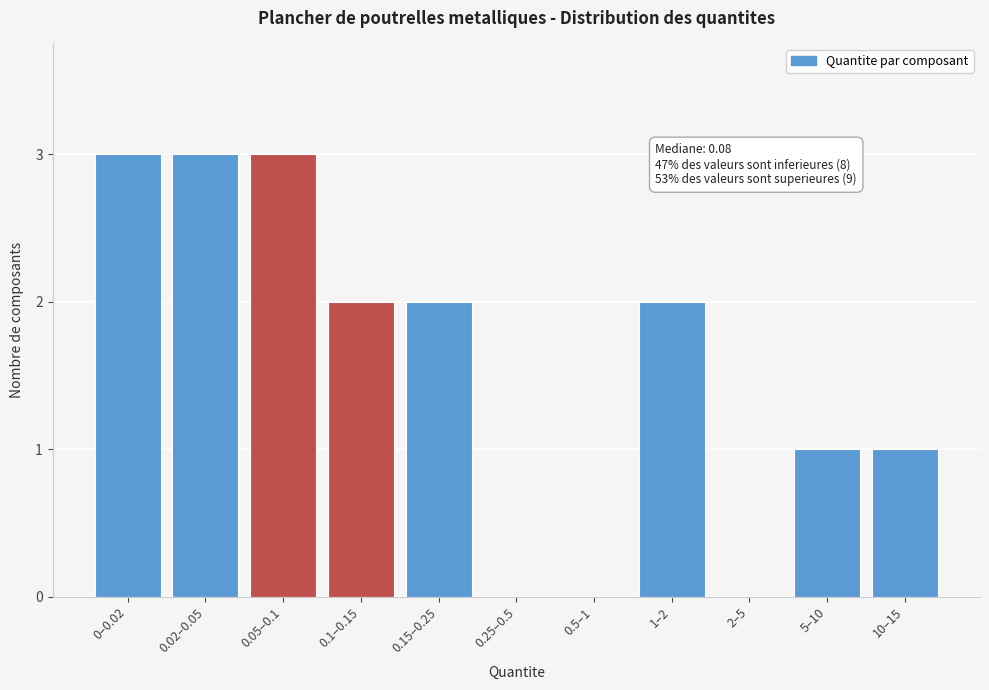

Reading right to left, list all the values displayed in this chart.

10–15=1	5–10=1	2–5=0	1–2=2	0.5–1=0	0.25–0.5=0	0.15–0.25=2	0.1–0.15=2	0.05–0.1=3	0.02–0.05=3	0–0.02=3